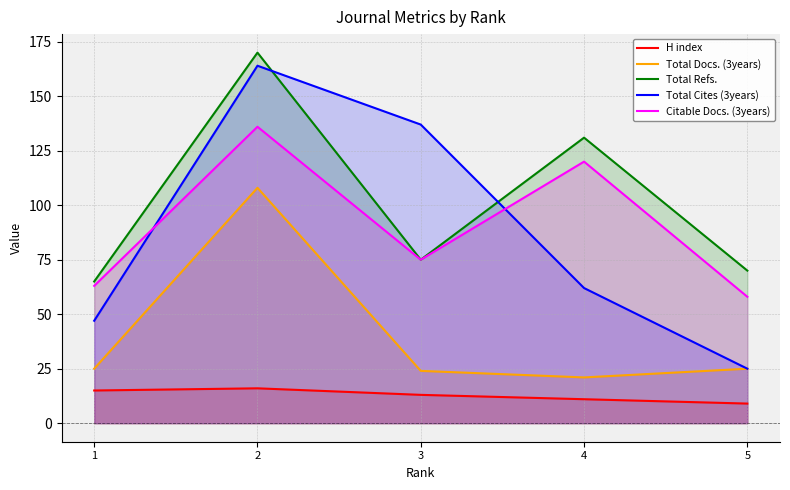

What are all the series names shown in the legend?

H index, Total Docs. (3years), Total Refs., Total Cites (3years), Citable Docs. (3years)